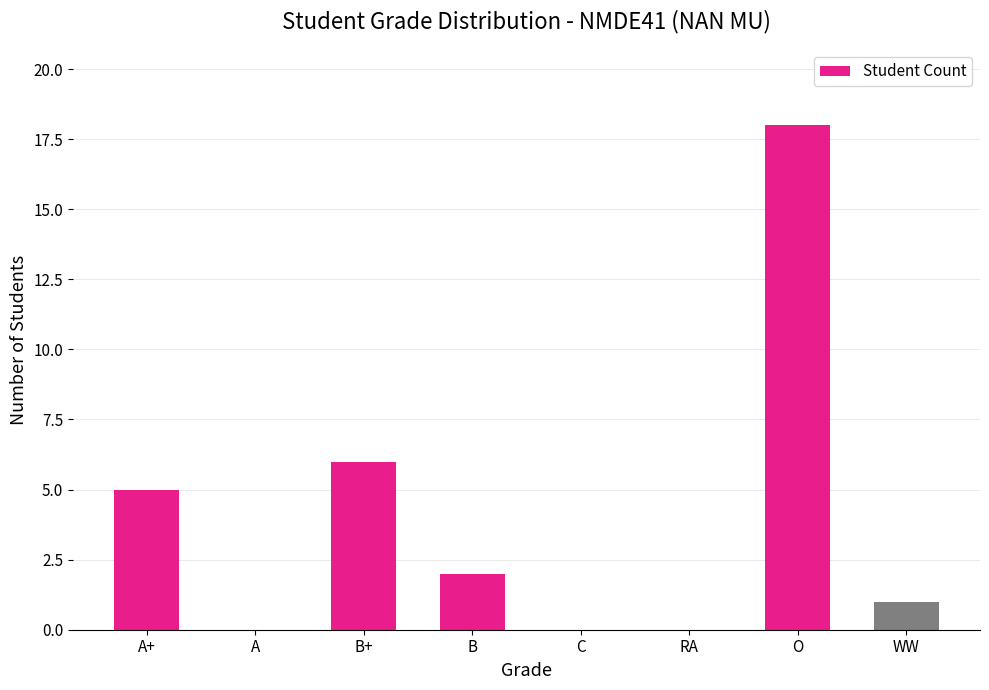

What is the sum of the values at B and O?

20